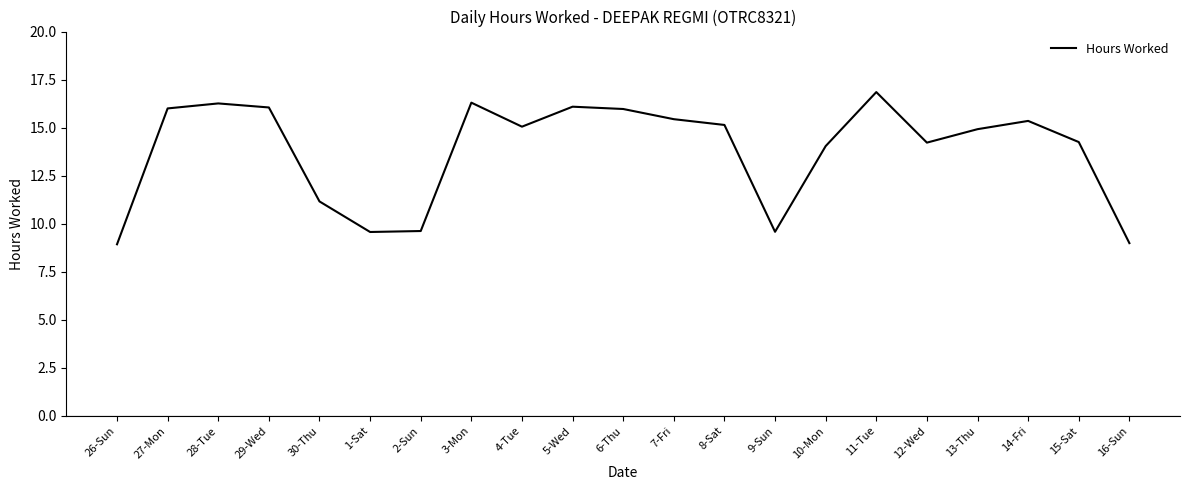

How many interior local valleys (lower than both neighbors) does the data have?

4